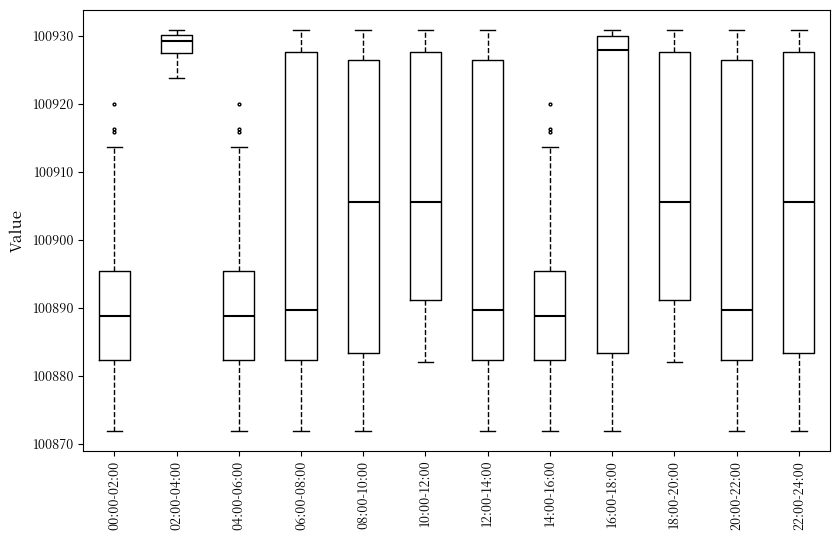

Reading left to right, transcribe this box plot: for each box, give where its median line is, the range the box spans, and where its two whiskers end, as read against the y-axis. The values are not printed on the chart, so give them approximately, as read against the axis.

00:00-02:00: median 100889, box 100882 to 100895, whiskers 100872 to 100914
02:00-04:00: median 100929, box 100928 to 100930, whiskers 100924 to 100931
04:00-06:00: median 100889, box 100882 to 100895, whiskers 100872 to 100914
06:00-08:00: median 100890, box 100882 to 100928, whiskers 100872 to 100931
08:00-10:00: median 100906, box 100883 to 100926, whiskers 100872 to 100931
10:00-12:00: median 100906, box 100891 to 100928, whiskers 100882 to 100931
12:00-14:00: median 100890, box 100882 to 100926, whiskers 100872 to 100931
14:00-16:00: median 100889, box 100882 to 100895, whiskers 100872 to 100914
16:00-18:00: median 100928, box 100883 to 100930, whiskers 100872 to 100931
18:00-20:00: median 100906, box 100891 to 100928, whiskers 100882 to 100931
20:00-22:00: median 100890, box 100882 to 100926, whiskers 100872 to 100931
22:00-24:00: median 100906, box 100883 to 100928, whiskers 100872 to 100931